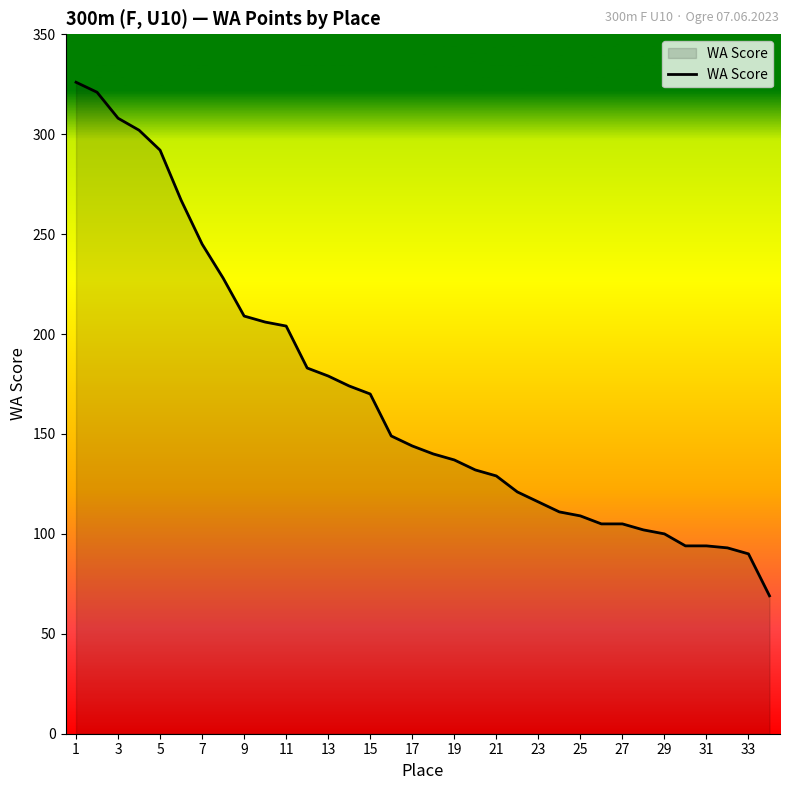

What is the smallest value displayed?

69